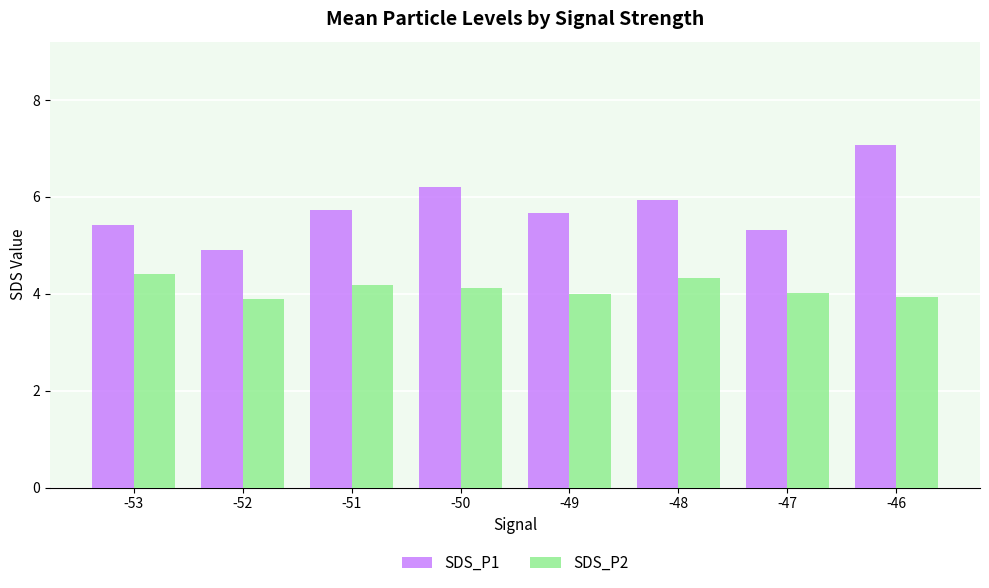

What is the difference between the maximum and second lowest values in the SDS_P2 series?

0.5